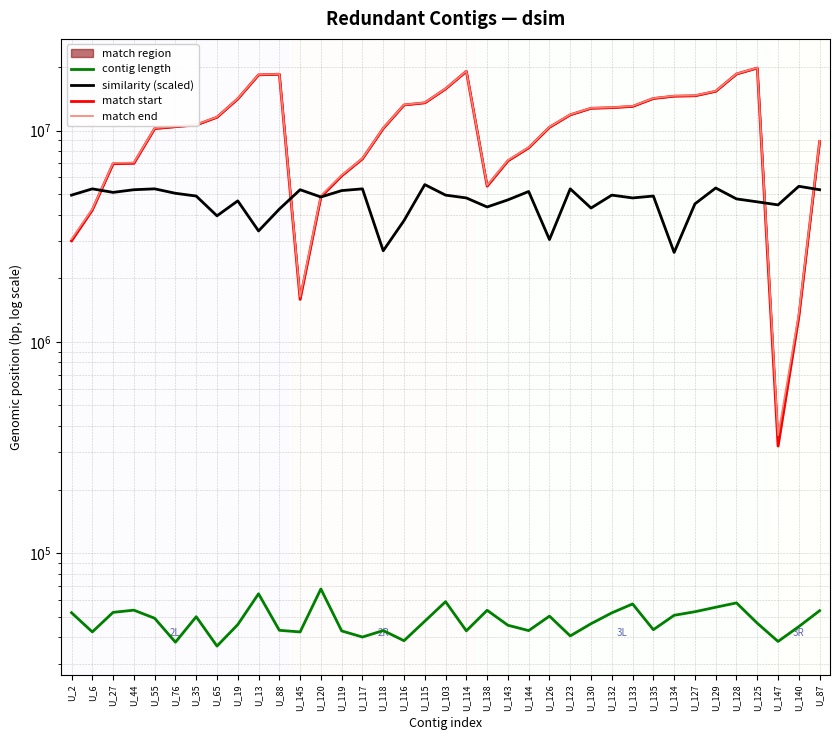

Reading right to left, list all the values displayed in this chart.

contig length: 53422.0	44931.0	38208.0	46620.0	58157.0	55462.0	52827.0	50812.0	43425.0	57502.0	52169.0	46357.0	40583.0	50346.0	43001.0	45586.0	53667.0	42893.0	58938.0	47639.0	38518.0	43029.0	40089.0	42861.0	67702.0	42378.0	43138.0	64228.0	45909.0	36335.0	50029.0	37887.0	49208.0	53728.0	52458.0	42383.0	52261.0
similarity (scaled): 5250000.0	5450000.0	4450000.0	4600000.0	4750000.0	5350000.0	4500000.0	2650000.0	4900000.0	4800000.0	4950000.0	4300000.0	5300000.0	3050000.0	5150000.0	4700000.0	4350000.0	4800000.0	4950000.0	5550000.0	3750000.0	2700000.0	5300000.0	5200000.0	4850000.0	5250000.0	4250000.0	3350000.0	4650000.0	3950000.0	4900000.0	5050000.0	5300000.0	5250000.0	5100000.0	5300000.0	4950000.0
match start: 8892552.0	1317329.0	321399.0	19777067.0	18537181.0	15347503.0	14614954.0	14550956.0	14192932.0	13016853.0	12839728.0	12752584.0	11875991.0	10370209.0	8291200.0	7193971.0	5457865.0	19090758.0	15760375.0	13535212.0	13222030.0	10243564.0	7357482.0	6110229.0	4856492.0	1589062.0	18489216.0	18359183.0	14135644.0	11567927.0	10635439.0	10431782.0	10219491.0	7002989.0	6969148.0	4211119.0	3008854.0
match end: 8937732.0	1365537.0	361126.0	19823730.0	18586905.0	15401224.0	14667921.0	14609431.0	14235958.0	13073674.0	12886687.0	12792048.0	11915748.0	10412926.0	8334254.0	7239624.0	5507190.0	19129264.0	15814926.0	13581958.0	13256213.0	10289979.0	7389103.0	6155151.0	4922754.0	1634271.0	18539076.0	18421603.0	14186931.0	11603109.0	10681365.0	10471174.0	10270894.0	7058192.0	7025064.0	4251148.0	3069336.0